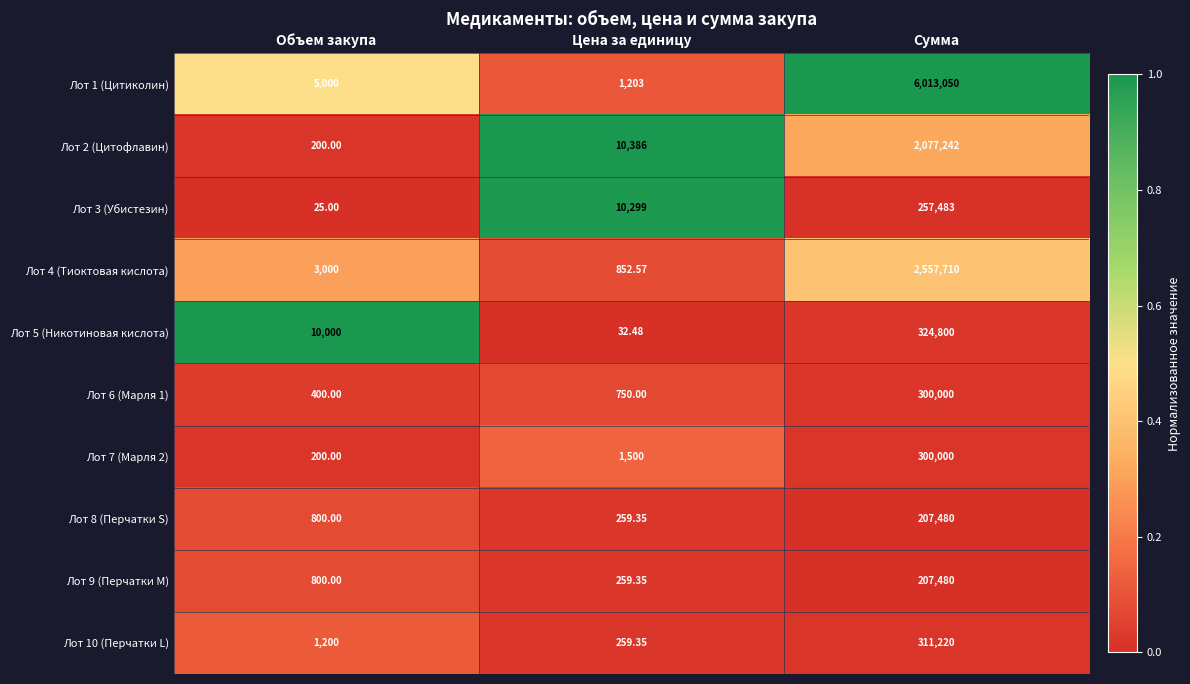

How many categories are shown in the chart?

3